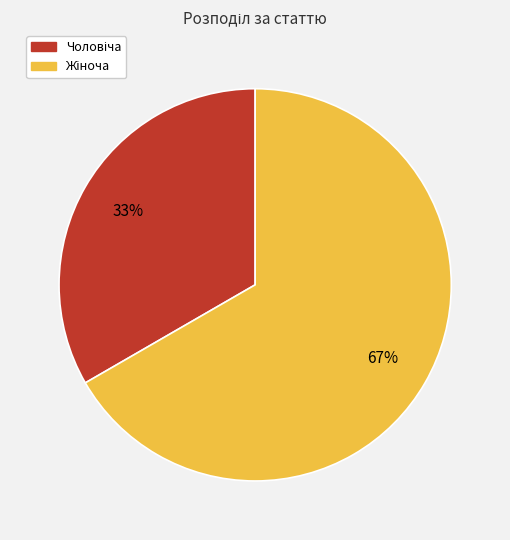

To the nearest percent, what is the average slice percentage?

50%